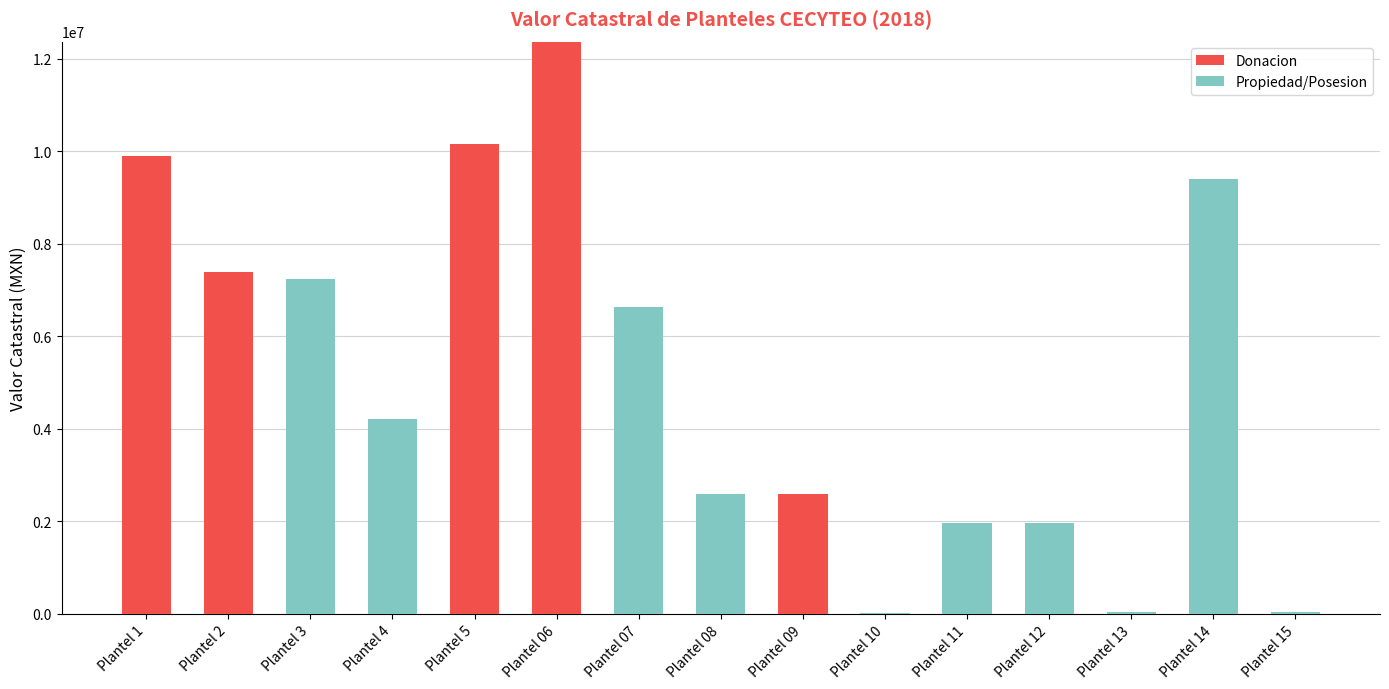

What is the total value across all series at Plantel 4?

4203132.6